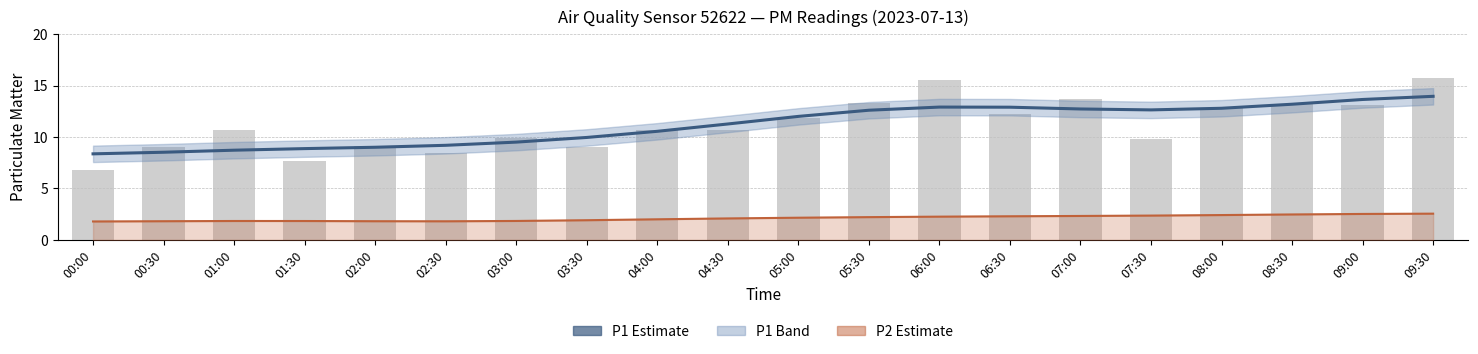

What position from the right is 08:30?

3